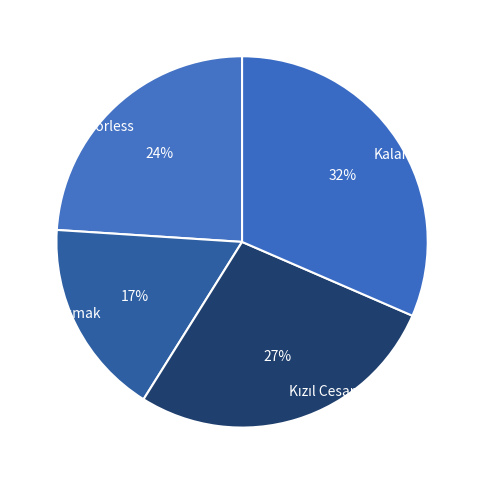

What percentage is the Kalan slice, to the nearest percent?

32%